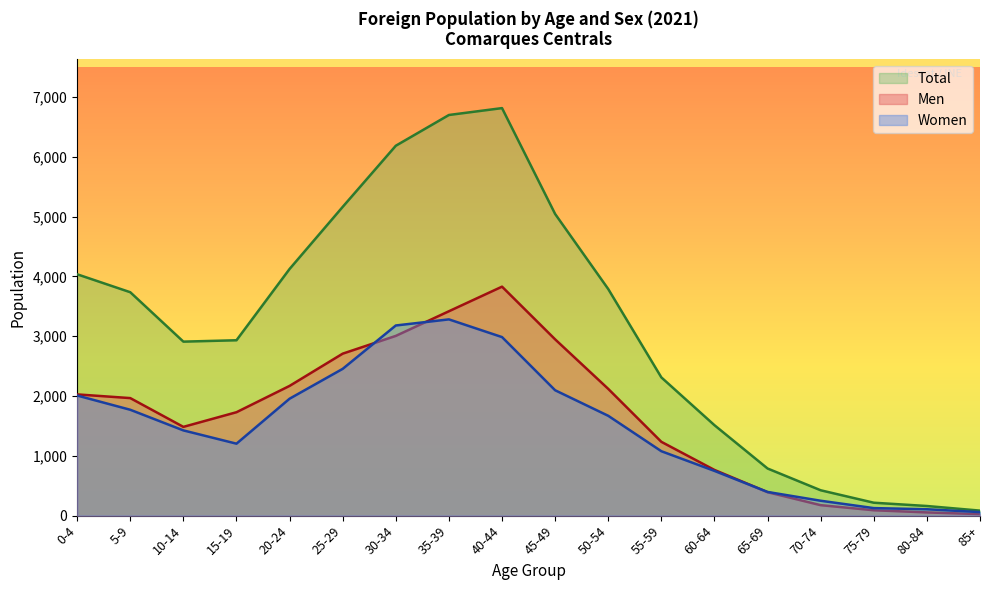

Reading left to right, list all the values displayed in this chart.

Men: 0-4=2027	5-9=1965	10-14=1484	15-19=1729	20-24=2169	25-29=2708	30-34=3005	35-39=3417	40-44=3828	45-49=2947	50-54=2119	55-59=1234	60-64=764	65-69=392	70-74=175	75-79=90	80-84=54	85+=25
Women: 0-4=2008	5-9=1770	10-14=1425	15-19=1203	20-24=1955	25-29=2454	30-34=3179	35-39=3281	40-44=2985	45-49=2096	50-54=1669	55-59=1077	60-64=748	65-69=396	70-74=249	75-79=126	80-84=107	85+=59
Total: 0-4=4035	5-9=3735	10-14=2909	15-19=2932	20-24=4124	25-29=5162	30-34=6184	35-39=6698	40-44=6813	45-49=5043	50-54=3788	55-59=2311	60-64=1512	65-69=788	70-74=424	75-79=216	80-84=161	85+=84